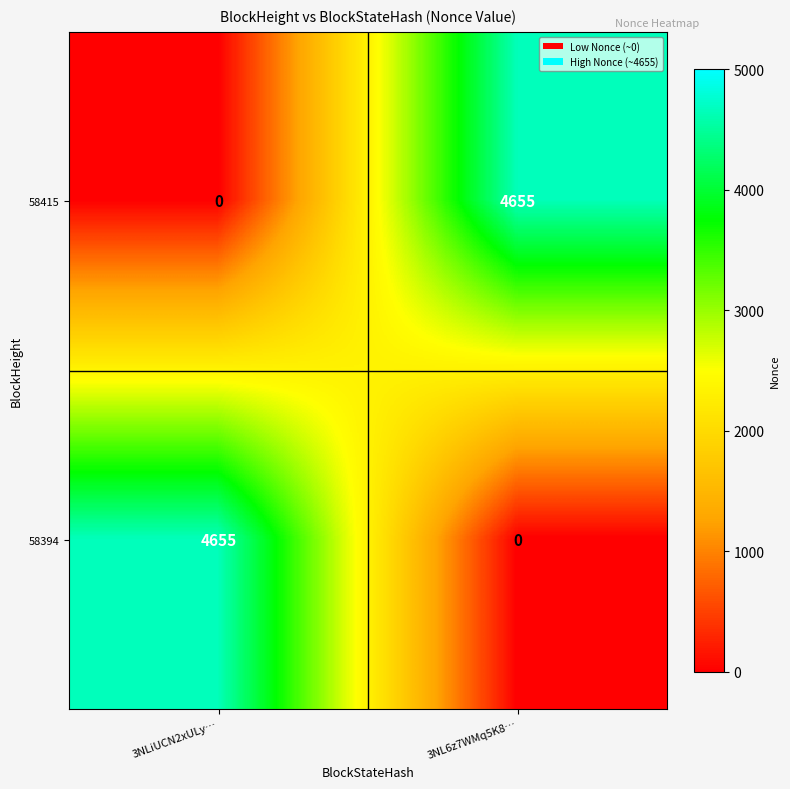

At 3NLiUCN2xULy…, list the series in order from largest to smallest.

58394, 58415